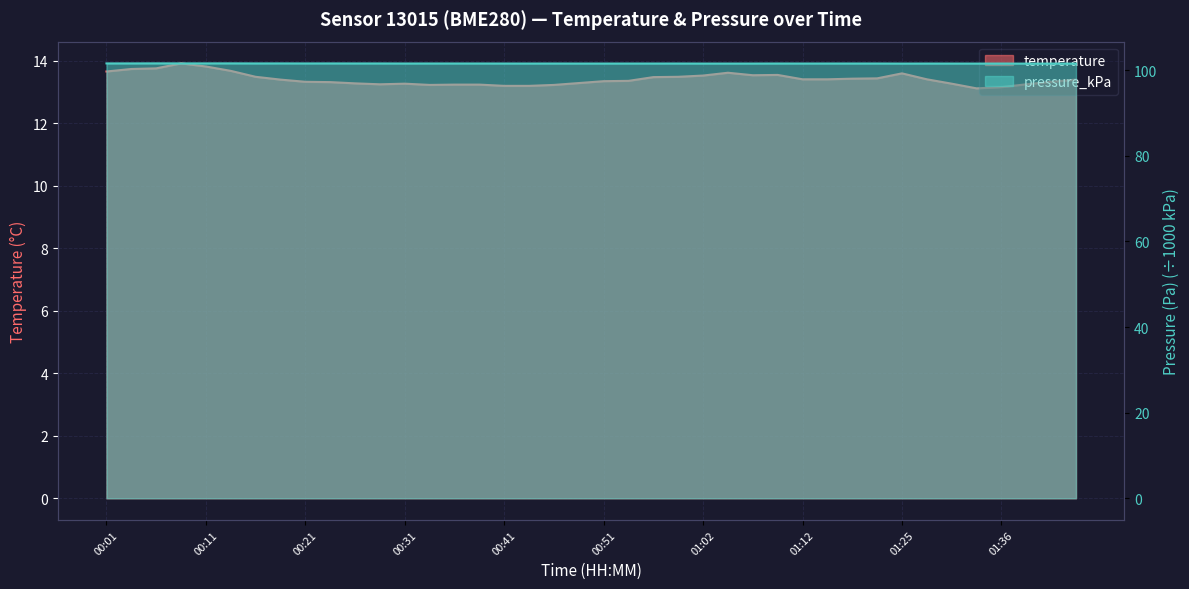

What is the lowest value of the temperature series?

13.1